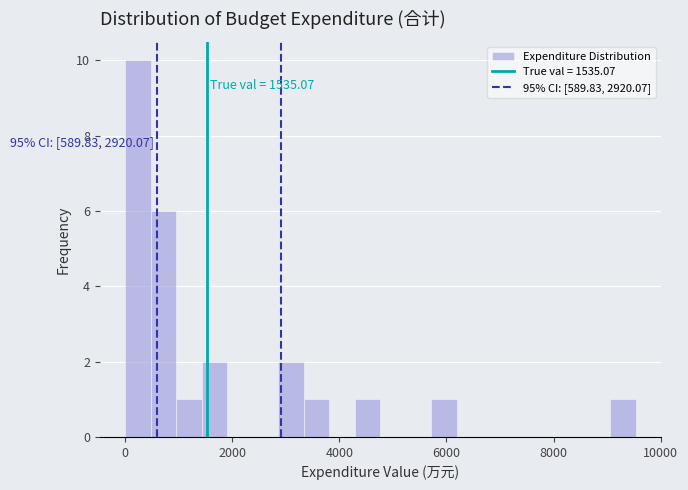

Read against the x-axis, roughly where is the centre of the tallest bar?

200